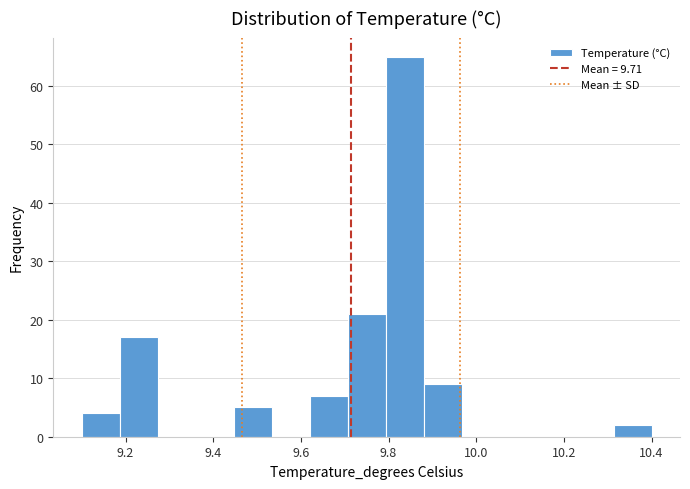

Reading left to right, transcribe this chart: for each bar, give the range it covers on the x-axis and its height. Neither the bar edges nor the heights are printed on the chart, so give them approximately, as read against the axes.

9.10 to 9.18: 4
9.18 to 9.28: 17
9.28 to 9.36: 0
9.36 to 9.44: 0
9.44 to 9.54: 5
9.54 to 9.62: 0
9.62 to 9.70: 7
9.70 to 9.80: 21
9.80 to 9.88: 65
9.88 to 9.96: 9
9.96 to 10.06: 0
10.06 to 10.14: 0
10.14 to 10.22: 0
10.22 to 10.32: 0
10.32 to 10.40: 2